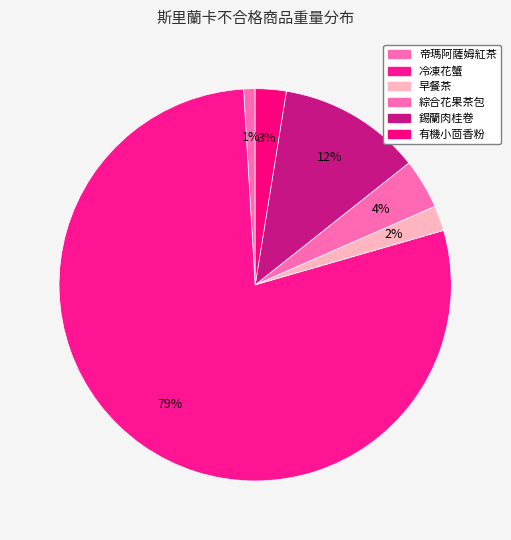

Count the number of slices in the pie.

6